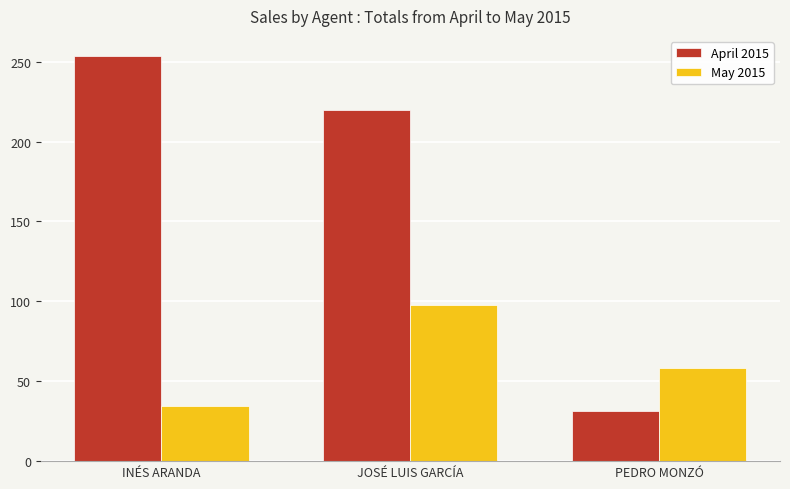

What is the label of the 1st bar from the left?

INÉS ARANDA